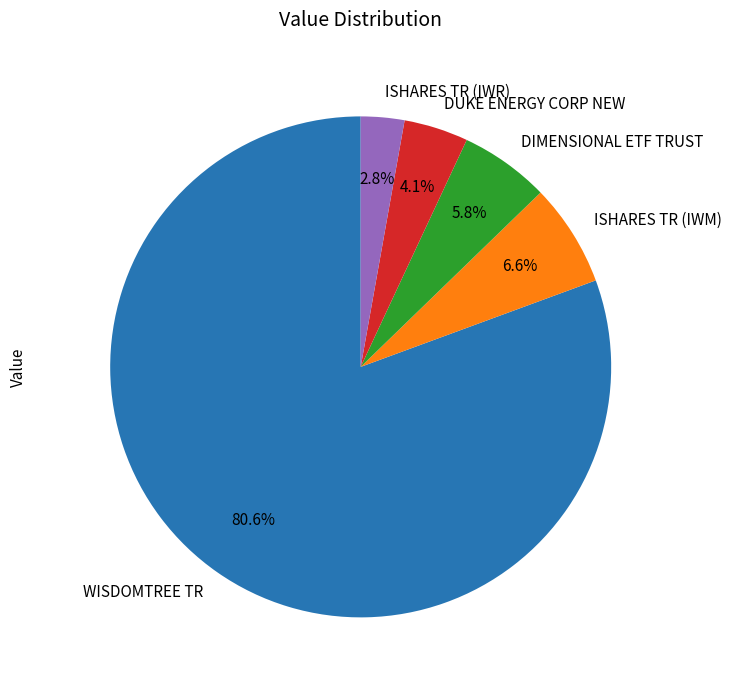

To the nearest percent, what is the average slice percentage?

20%